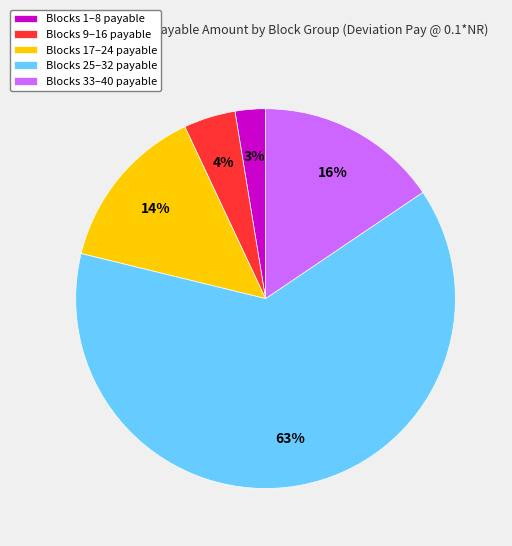

Count the number of slices in the pie.

5